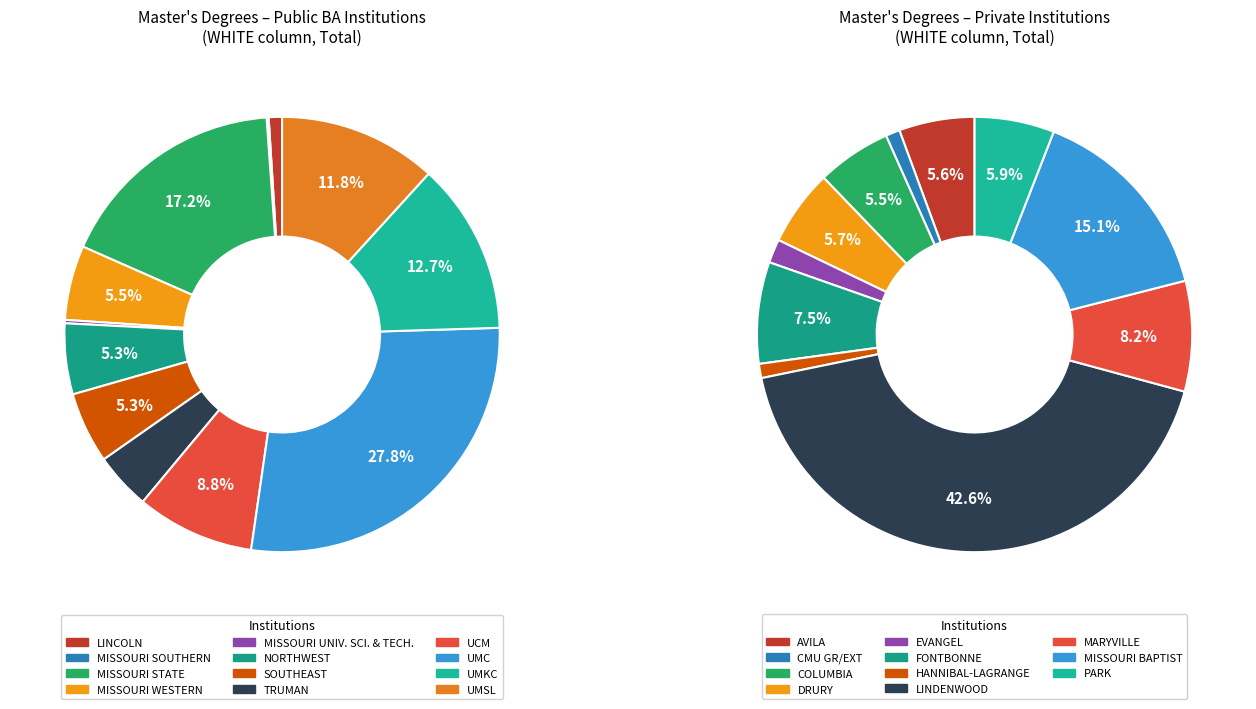

How many slices are in this pie chart?

12